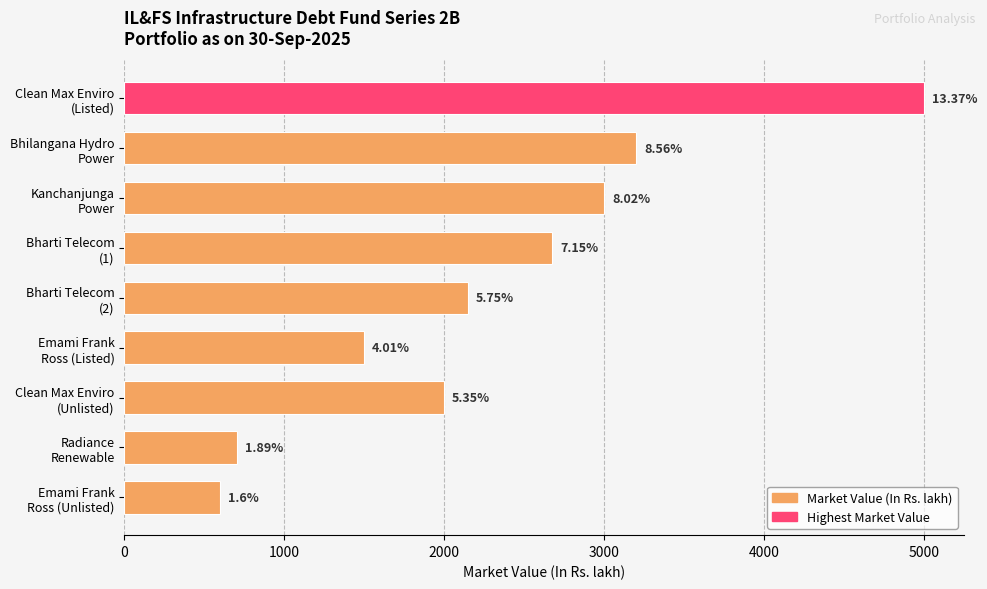

Does the chart contain any negative values?

No